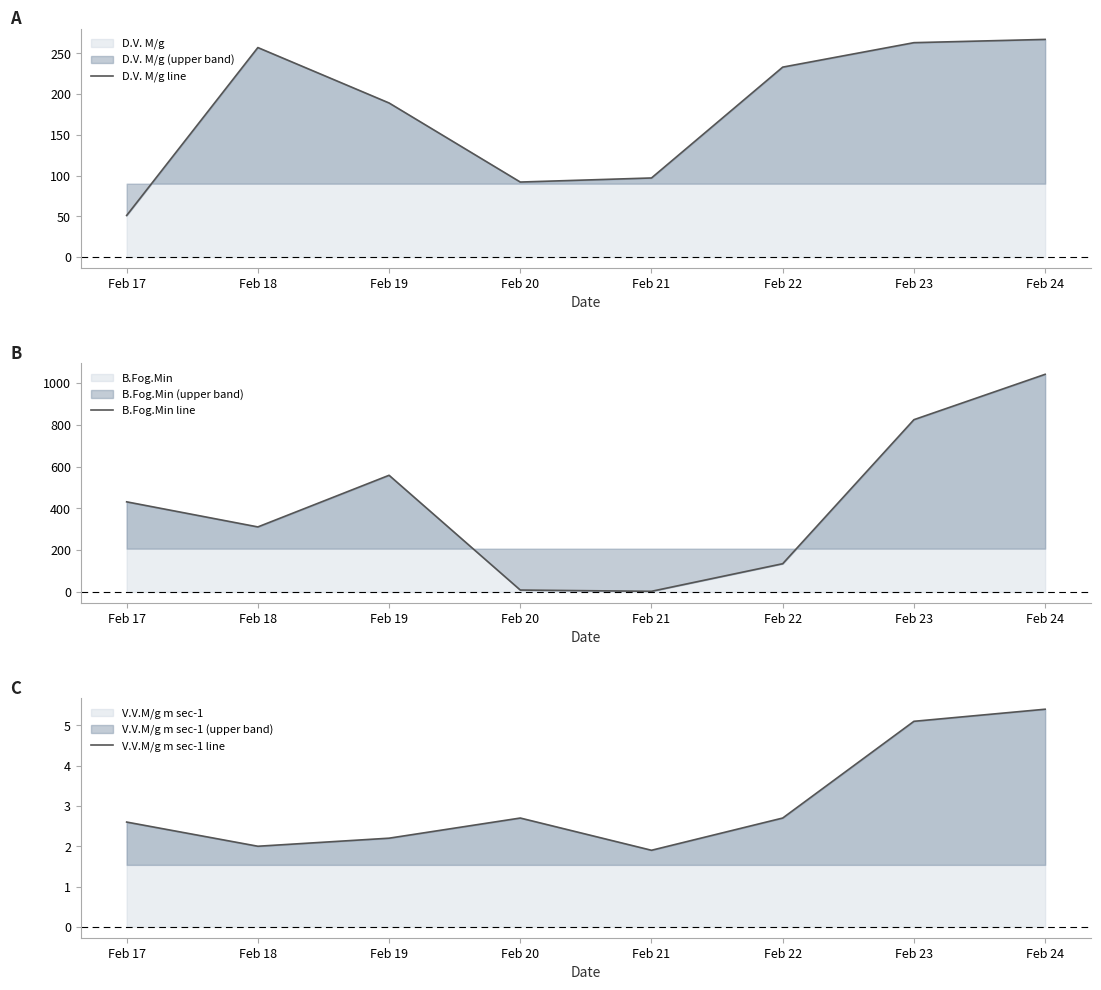

What is the value of the D.V. M/g line point at the 2nd from the left?

257.0